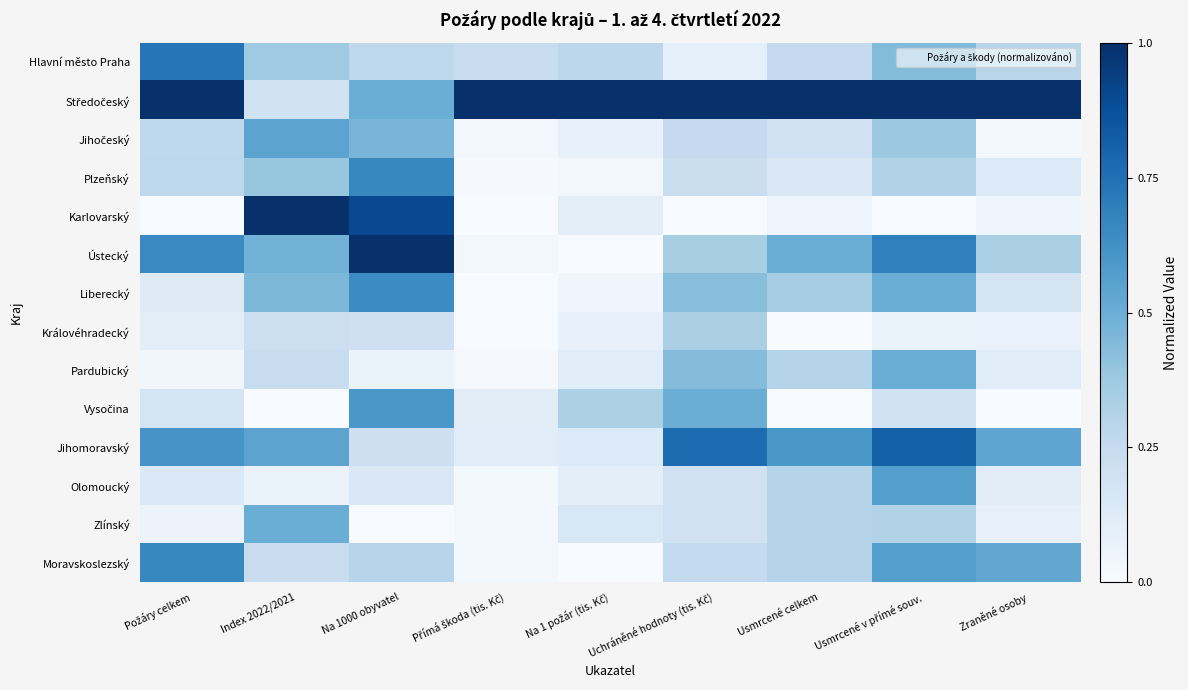

Between Usmrcené celkem and Uchráněné hodnoty (tis. Kč), which is larger?

Usmrcené celkem